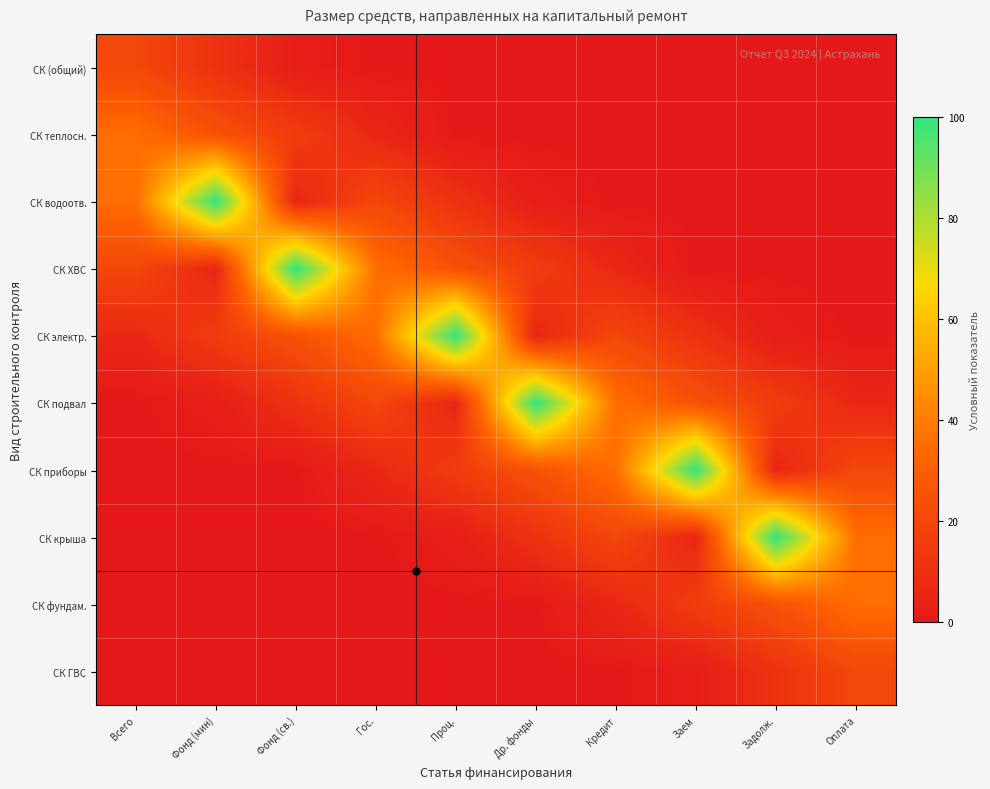

Reading right to left, what are all the values shown in this chart?

СК (общий): Оплата=0.0	Задолж.=0.0	Заем=0.0	Кредит=0.0	Др. фонды=0.0	Проц.=0.0	Гос.=0.0	Фонд (св.)=2.2	Фонд (мин)=11.1	Всего=20.0
СК теплосн.: Оплата=0.0	Задолж.=0.0	Заем=0.0	Кредит=0.0	Др. фонды=0.0	Проц.=0.0	Гос.=6.7	Фонд (св.)=15.6	Фонд (мин)=24.4	Всего=35.6
СК водоотв.: Оплата=0.0	Задолж.=0.0	Заем=0.0	Кредит=0.0	Др. фонды=2.2	Проц.=11.1	Гос.=20.0	Фонд (св.)=5.9	Фонд (мин)=100.0	Всего=35.6
СК ХВС: Оплата=0.0	Задолж.=0.0	Заем=0.0	Кредит=6.7	Др. фонды=15.6	Проц.=24.4	Гос.=35.6	Фонд (св.)=100.0	Фонд (мин)=5.9	Всего=20.0
СК электр.: Оплата=0.0	Задолж.=2.2	Заем=11.1	Кредит=20.0	Др. фонды=5.9	Проц.=100.0	Гос.=35.6	Фонд (св.)=24.4	Фонд (мин)=15.6	Всего=6.7
СК подвал: Оплата=6.7	Задолж.=15.6	Заем=24.4	Кредит=35.6	Др. фонды=100.0	Проц.=5.9	Гос.=20.0	Фонд (св.)=11.1	Фонд (мин)=2.2	Всего=0.0
СК приборы: Оплата=20.0	Задолж.=5.9	Заем=100.0	Кредит=35.6	Др. фонды=24.4	Проц.=15.6	Гос.=6.7	Фонд (св.)=0.0	Фонд (мин)=0.0	Всего=0.0
СК крыша: Оплата=35.6	Задолж.=100.0	Заем=5.9	Кредит=20.0	Др. фонды=11.1	Проц.=2.2	Гос.=0.0	Фонд (св.)=0.0	Фонд (мин)=0.0	Всего=0.0
СК фундам.: Оплата=35.6	Задолж.=24.4	Заем=15.6	Кредит=6.7	Др. фонды=0.0	Проц.=0.0	Гос.=0.0	Фонд (св.)=0.0	Фонд (мин)=0.0	Всего=0.0
СК ГВС: Оплата=20.0	Задолж.=11.1	Заем=2.2	Кредит=0.0	Др. фонды=0.0	Проц.=0.0	Гос.=0.0	Фонд (св.)=0.0	Фонд (мин)=0.0	Всего=0.0